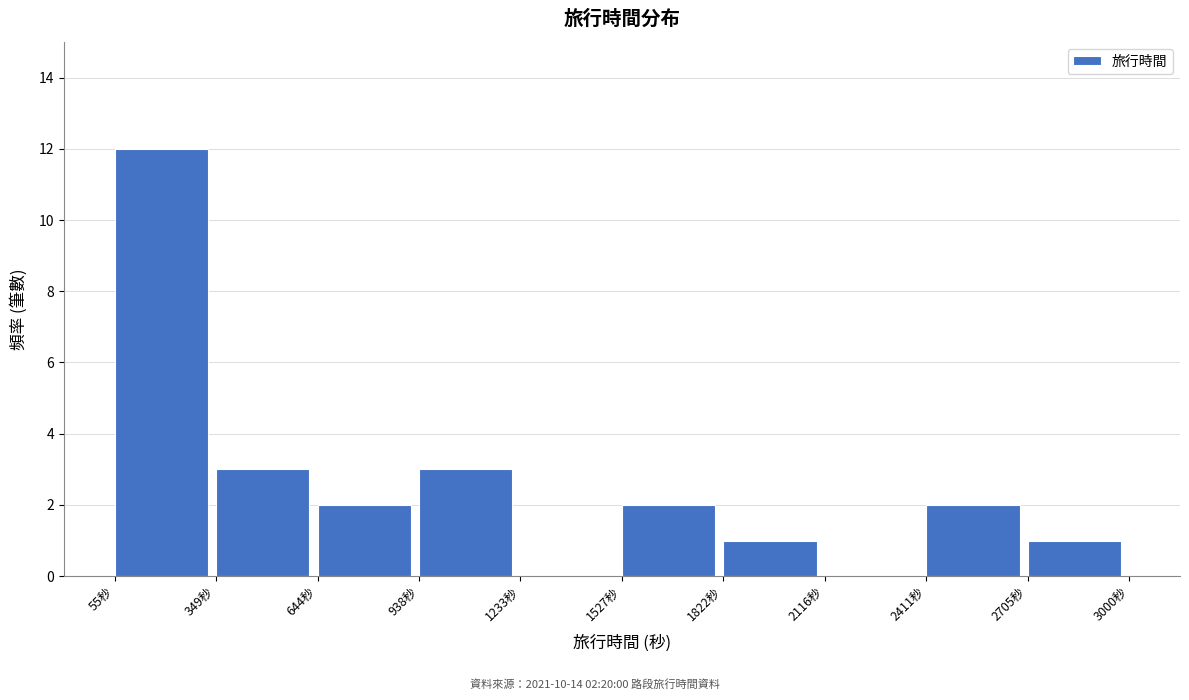

Which range on the x-axis has the tallest bar?

50 to 350